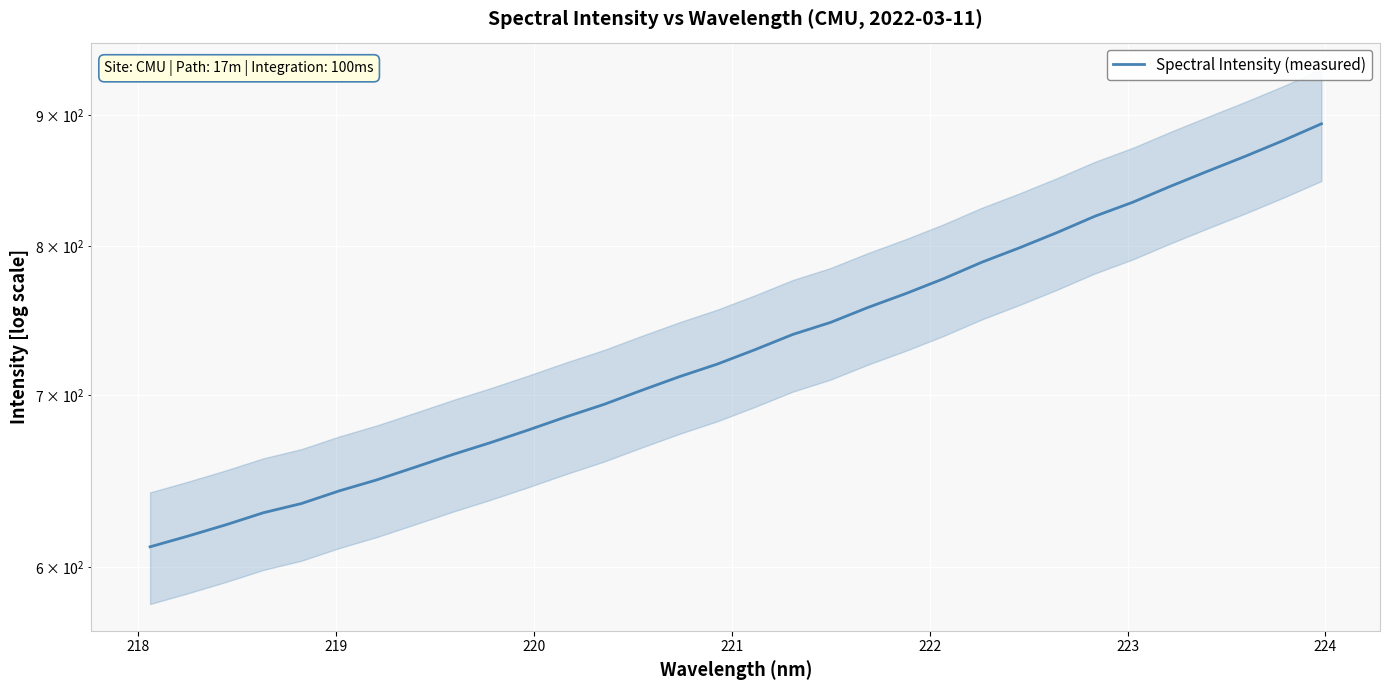

Reading left to right, list all the values displayed in this chart.

611.1	617.0	623.2	630.1	635.3	642.5	648.9	656.3	663.8	670.9	678.6	686.6	694.3	703.1	711.8	719.8	729.2	739.2	747.3	757.4	766.9	777.2	788.7	798.9	810.0	821.9	832.3	844.3	855.9	867.5	879.7	892.9